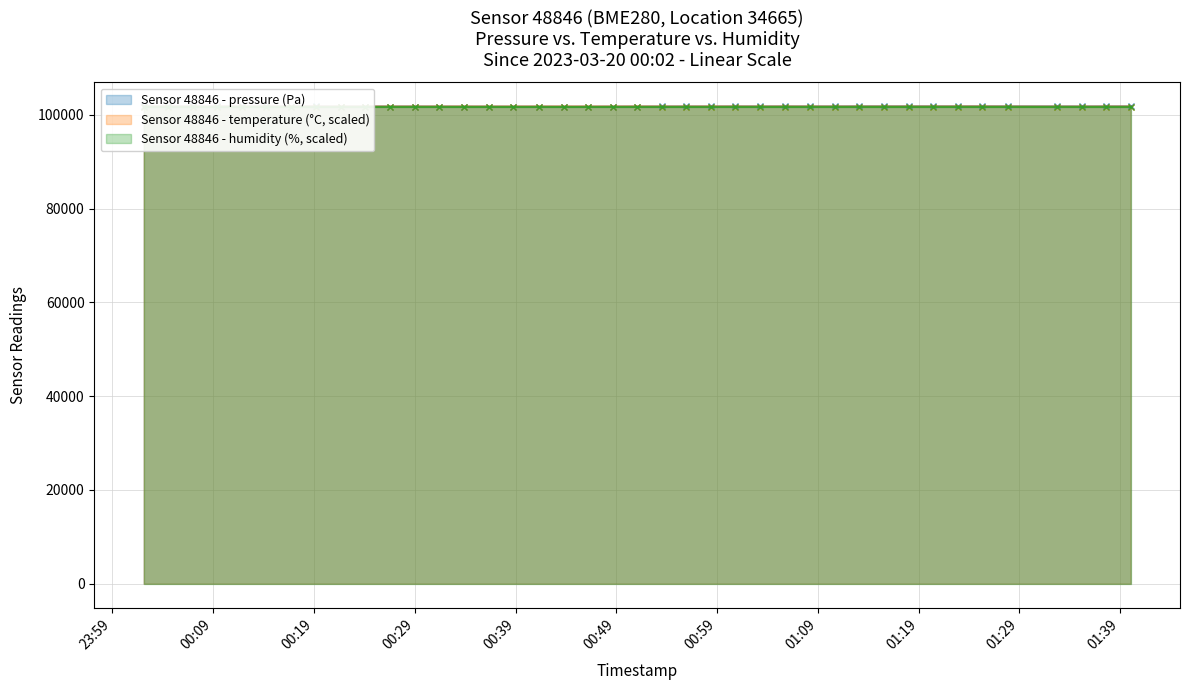

True or false: humidity and temperature cross at least once.

False